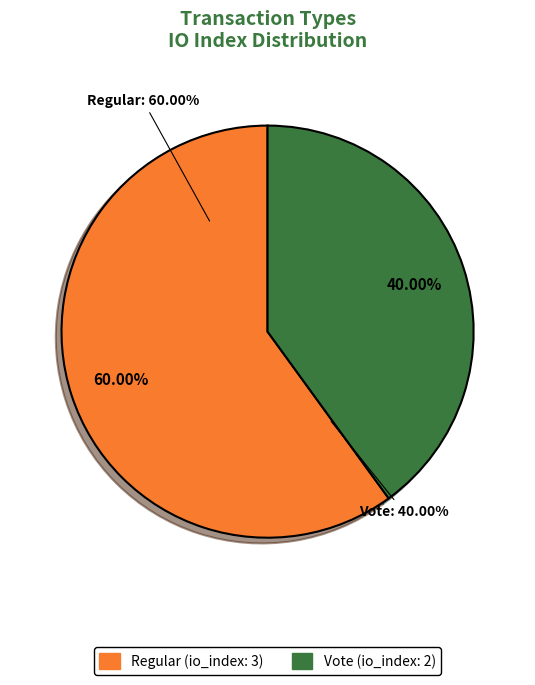

To the nearest percent, what portion does Vote represent?

40%